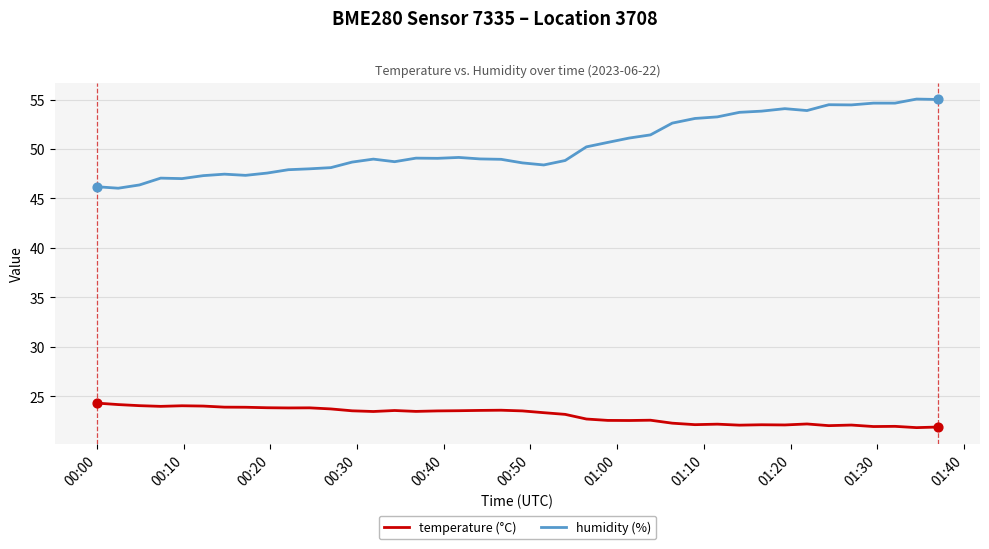

Which series has the largest total across all categories?

humidity (%)